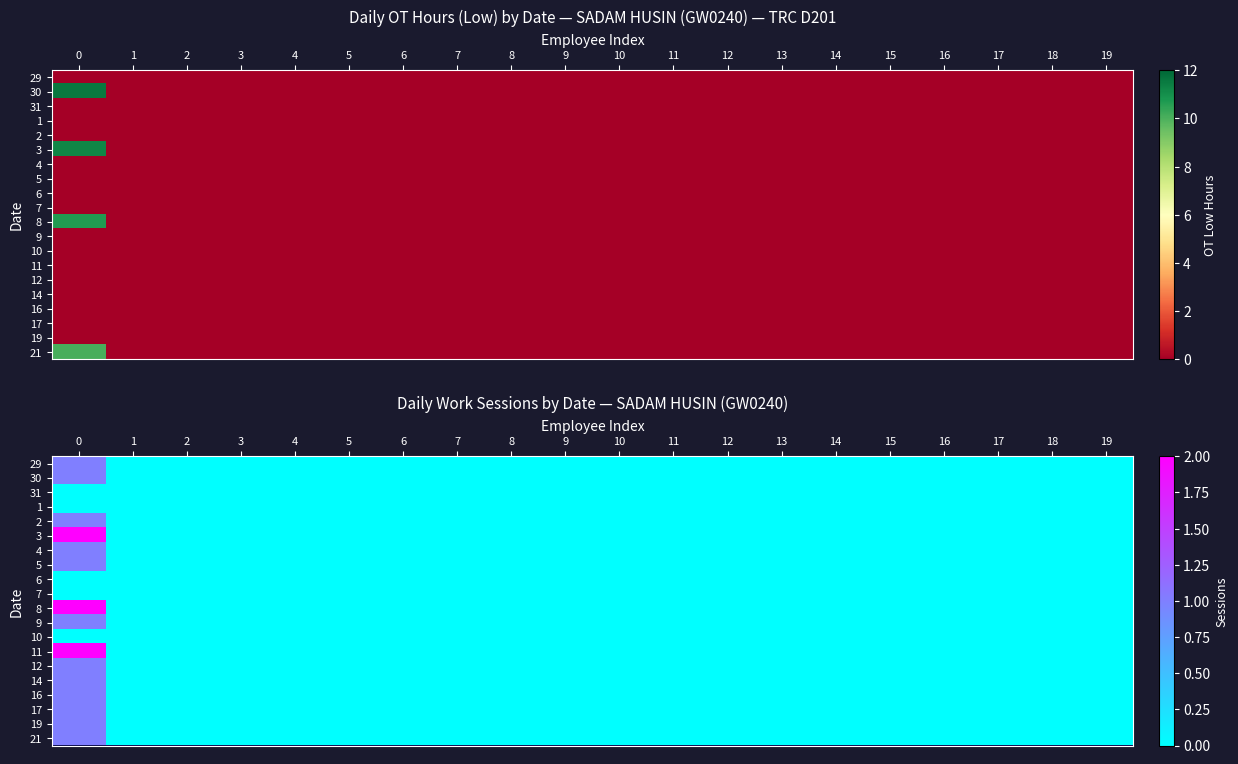

How many data points in 5 are above 0?

1